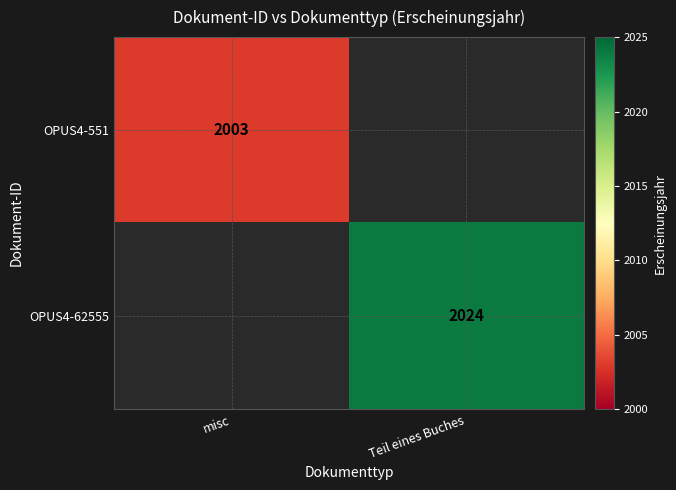

Is it true that OPUS4-551 equals 3247 at misc?

False